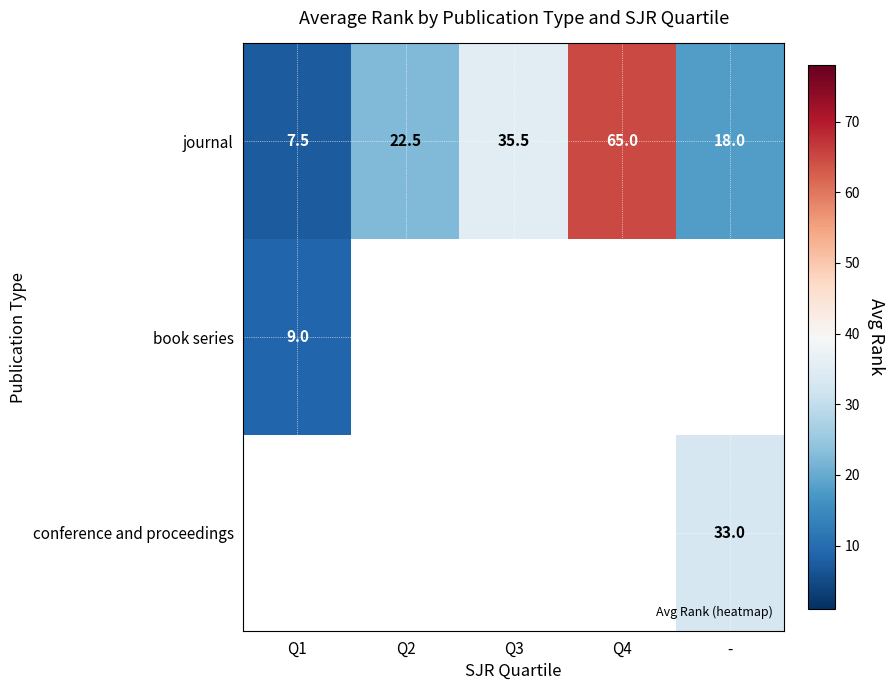

At which category does the chart reach its minimum across all series?

Q1